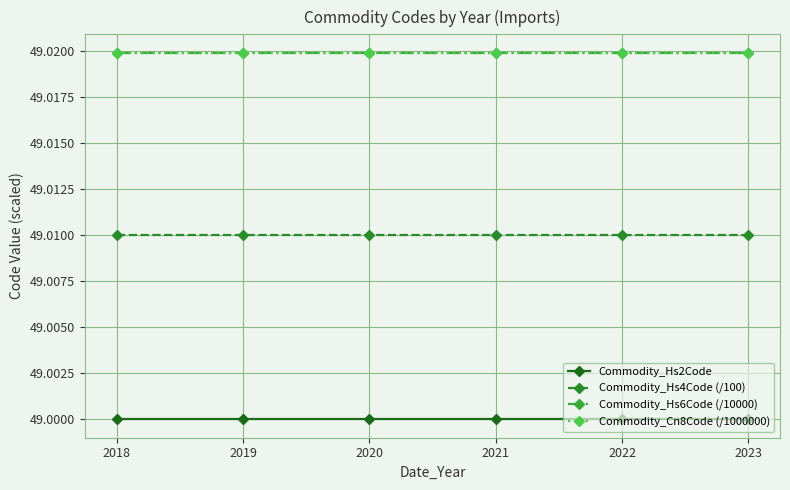

Between 2020 and 2021, which series saw the biggest shift?

Commodity_Hs2Code